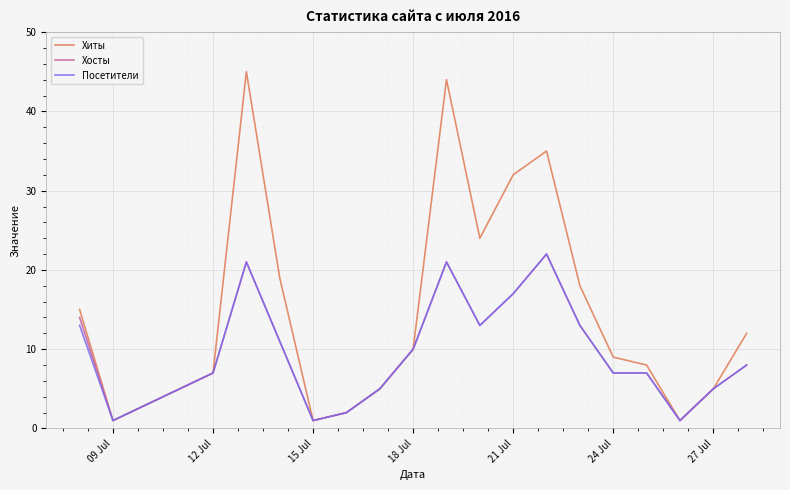

What is the minimum value shown in the chart?

1